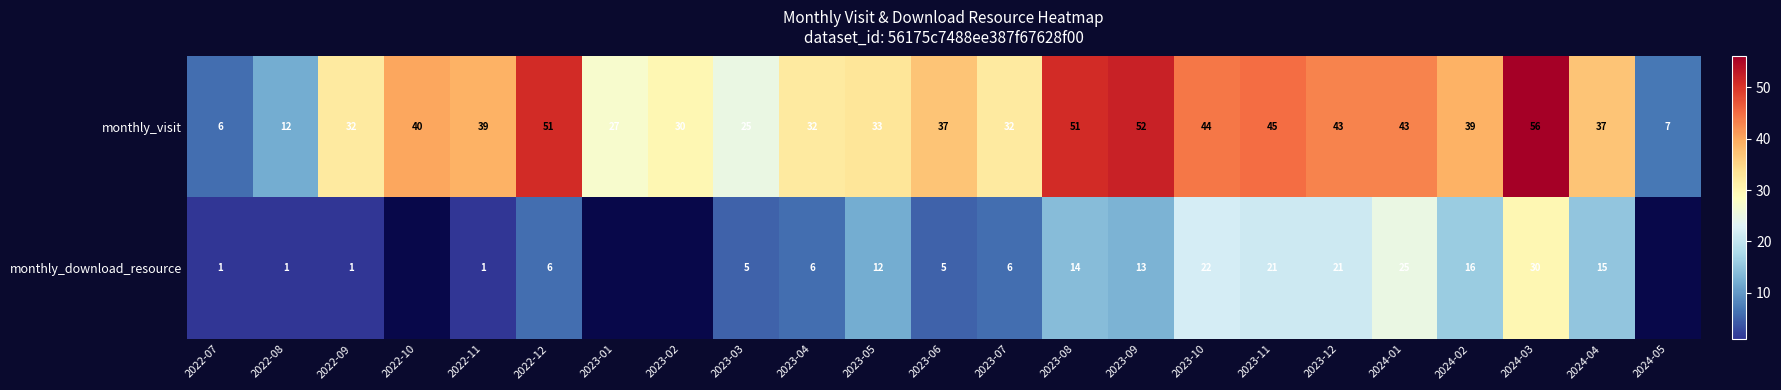

At 2024-01, list the series in order from smallest to largest.

monthly_download_resource, monthly_visit